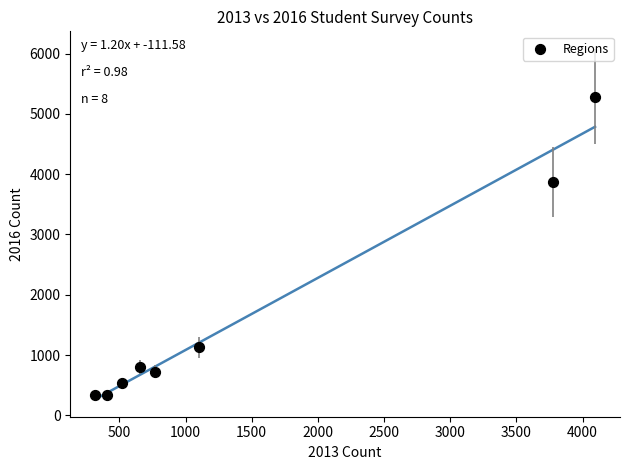

What is the range of Y values (max minus min)?

4953